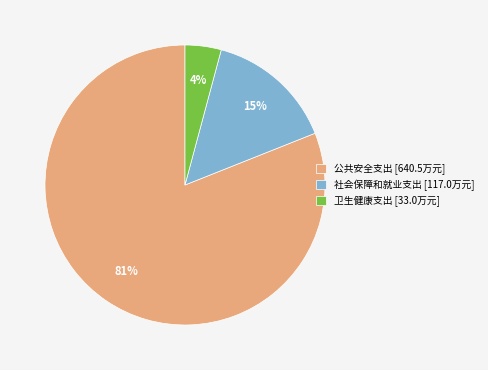

Does 卫生健康支出 represent more than half of the total?

No